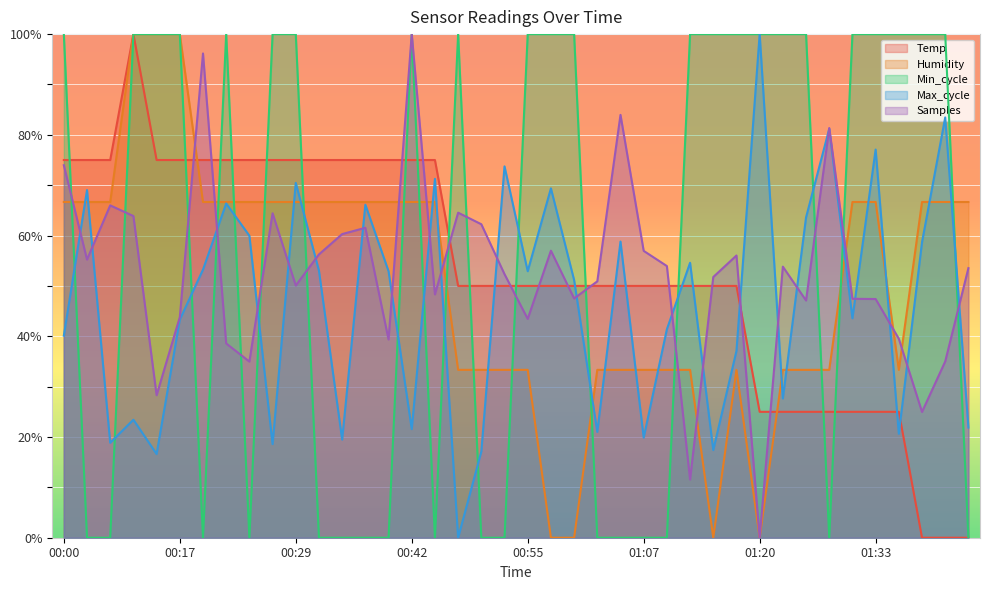

How many values in the Temp series exceed 49?

30